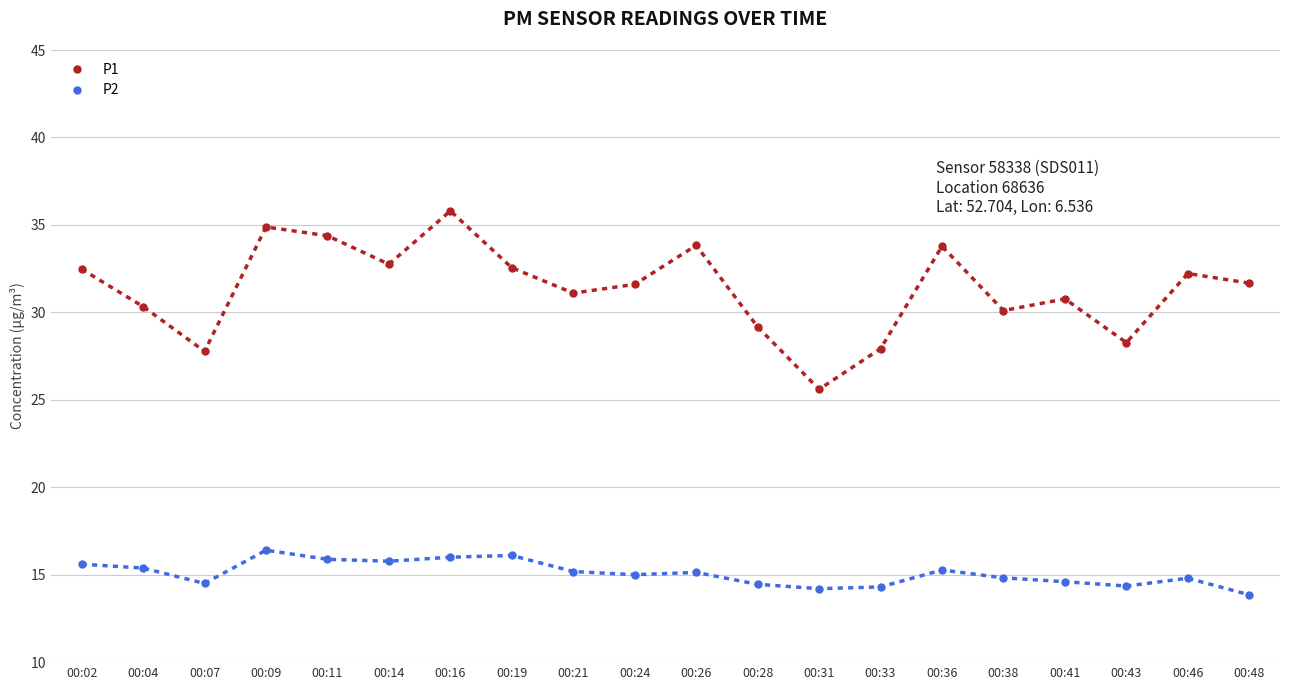

Which label corresponds to the largest value in the chart?

00:16